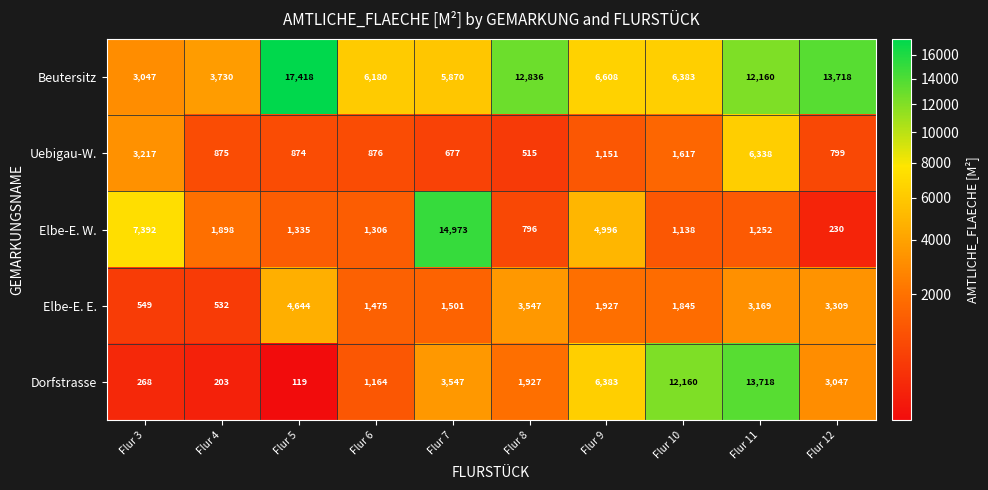

At how many categories does at least one series exceed 4568?

9